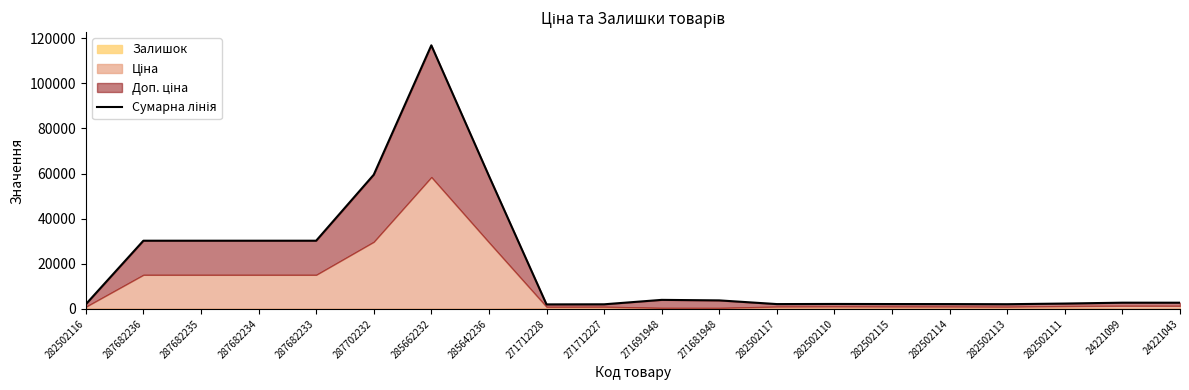

Where is the first local maximum?

285662232